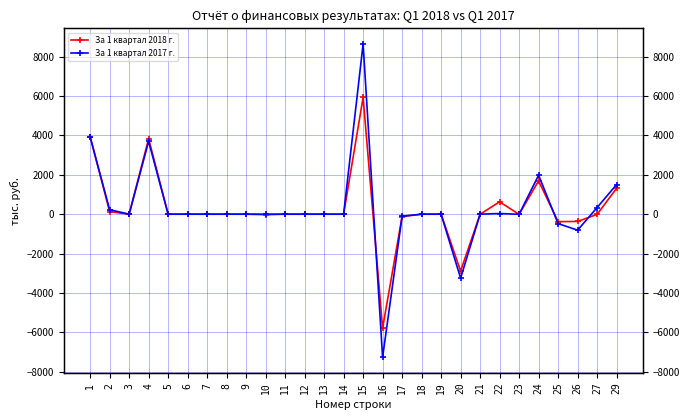

What is the difference between the maximum and minimum values in the За 1 квартал 2018 г. series?

11712